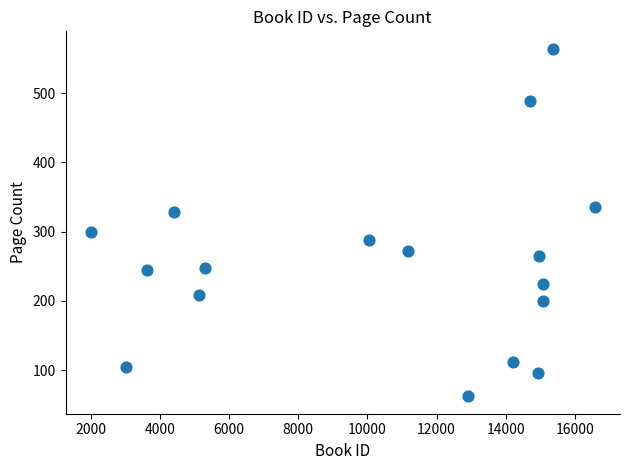

What is the range of X values (max minus min)?

14568